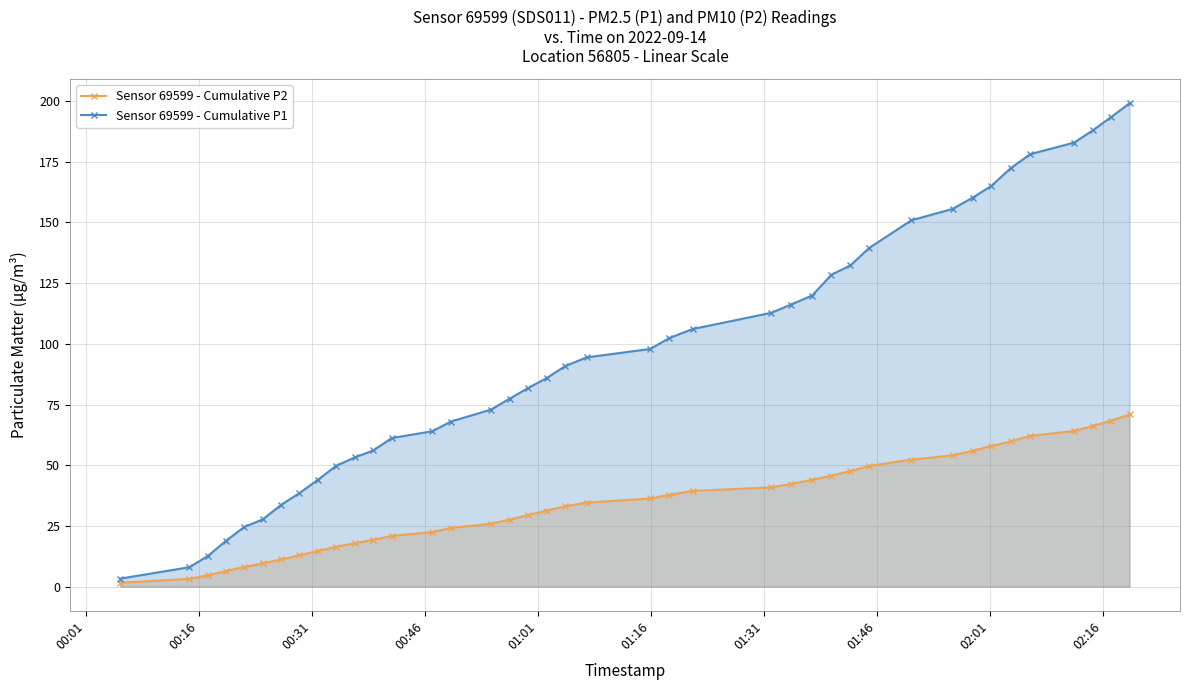

Does the chart display data point markers on the line(s)?

Yes